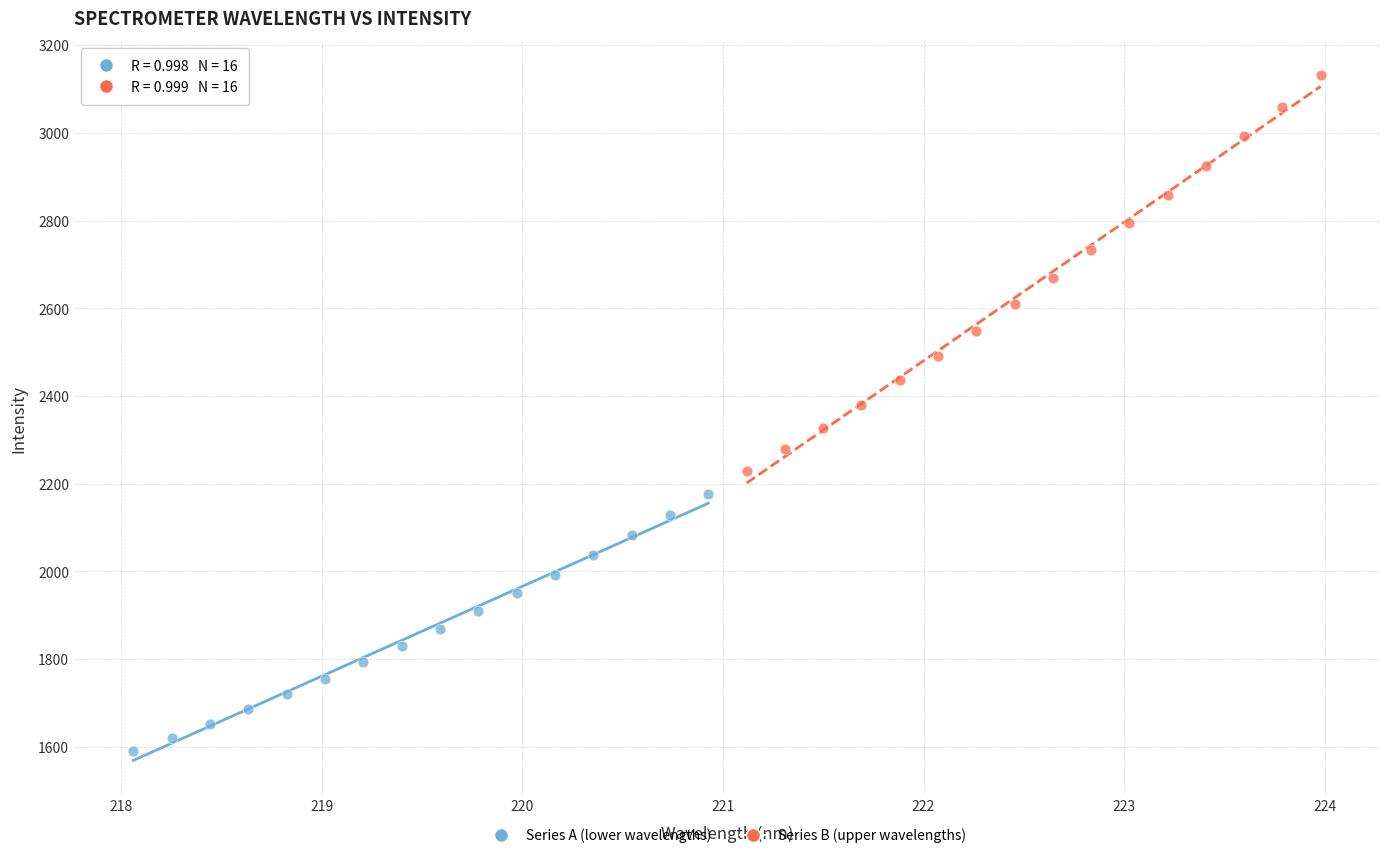

Which series has the largest Y range (max minus min)?

Series B (upper wavelengths)